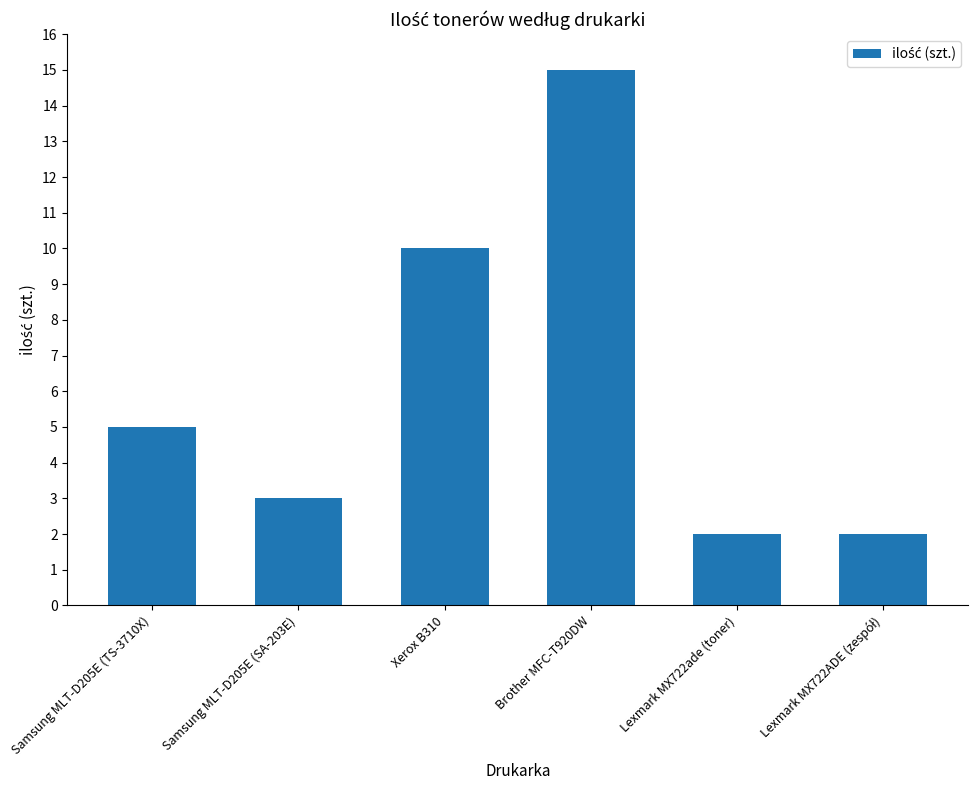

Is it true that the value at Samsung MLT-D205E (SA-203E) is 3?

True